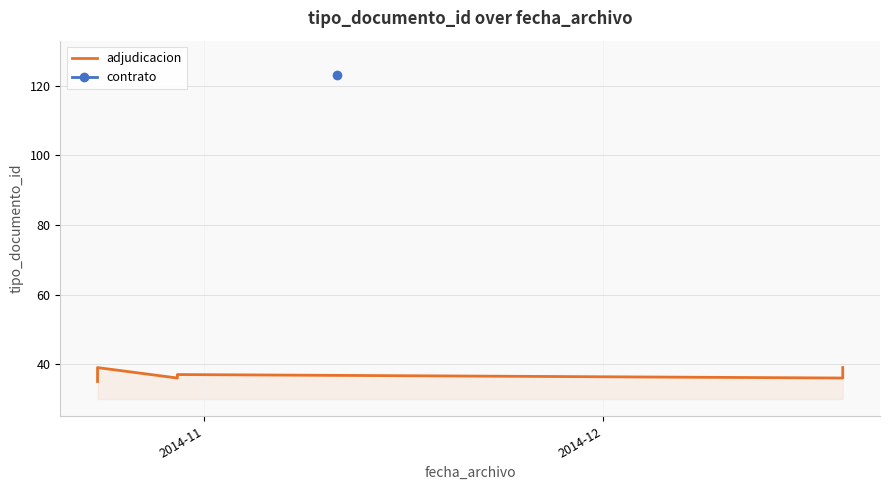

What is the difference between the maximum and minimum values?

4